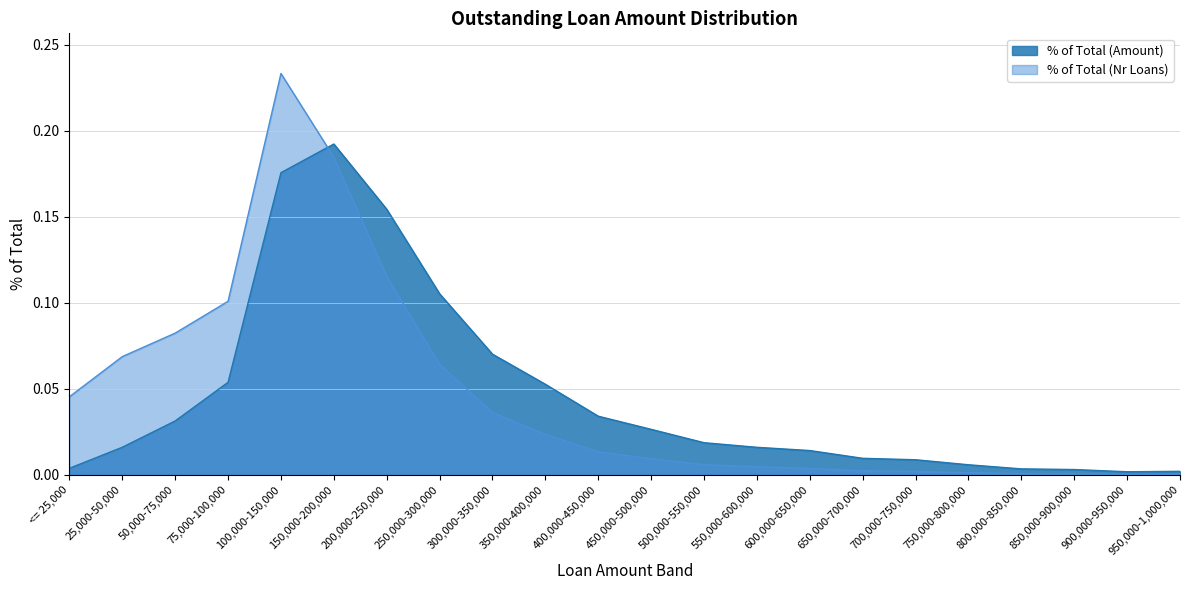

Reading left to right, list all the values displayed in this chart.

% of Total (Amount): 0.0	0.0	0.0	0.1	0.2	0.2	0.2	0.1	0.1	0.1	0.0	0.0	0.0	0.0	0.0	0.0	0.0	0.0	0.0	0.0	0.0	0.0
% of Total (Nr Loans): 0.0	0.1	0.1	0.1	0.2	0.2	0.1	0.1	0.0	0.0	0.0	0.0	0.0	0.0	0.0	0.0	0.0	0.0	0.0	0.0	0.0	0.0